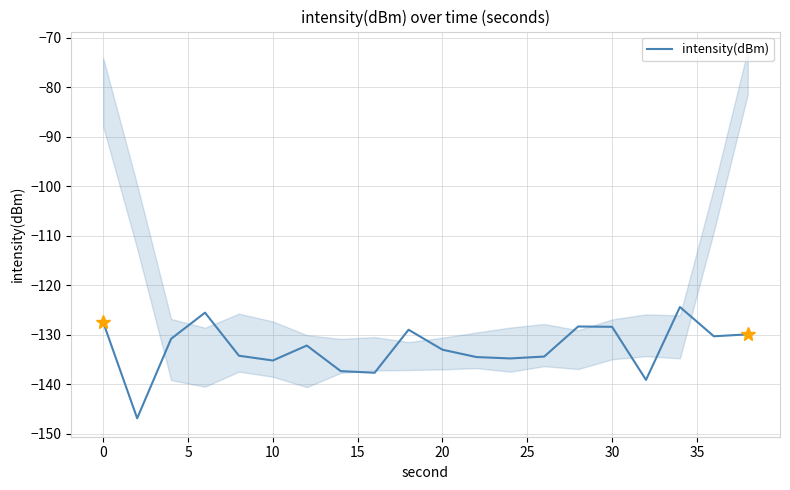

True or false: the data has more than 2 interior local peaks.

True